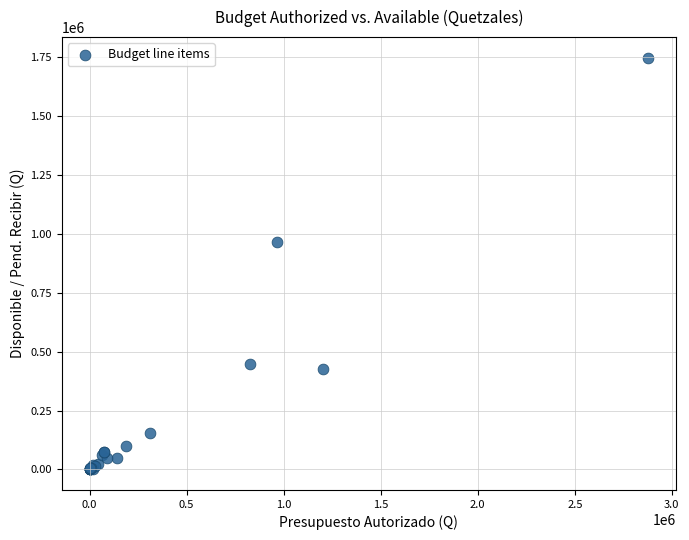

What Y value in the scatter plot is closest to 873982?

964723.6